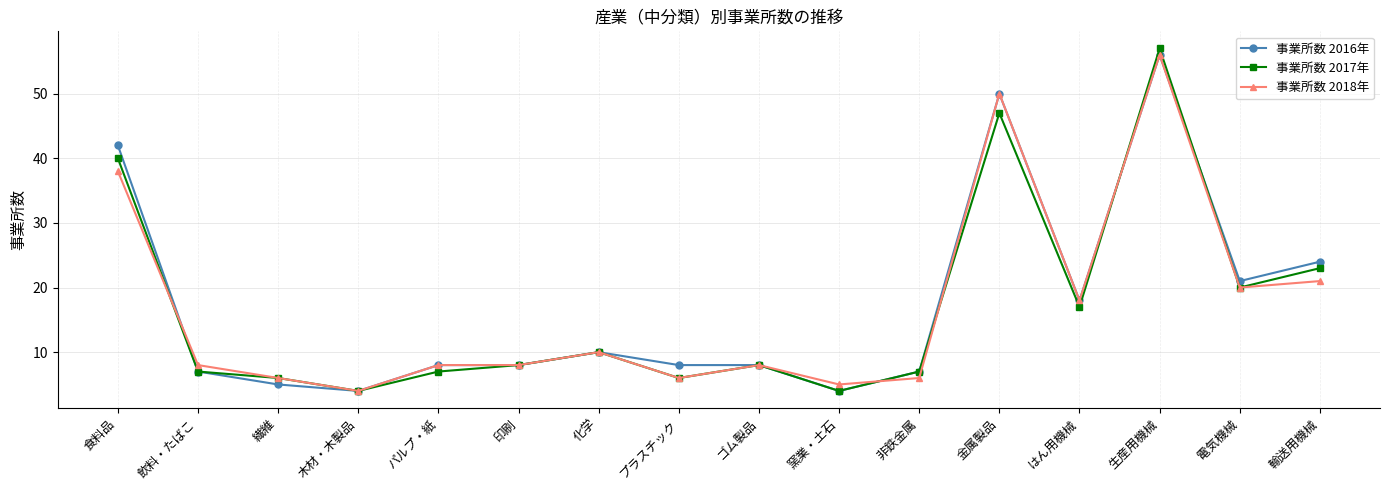

What is the total value across all series at 木材・木製品?

12